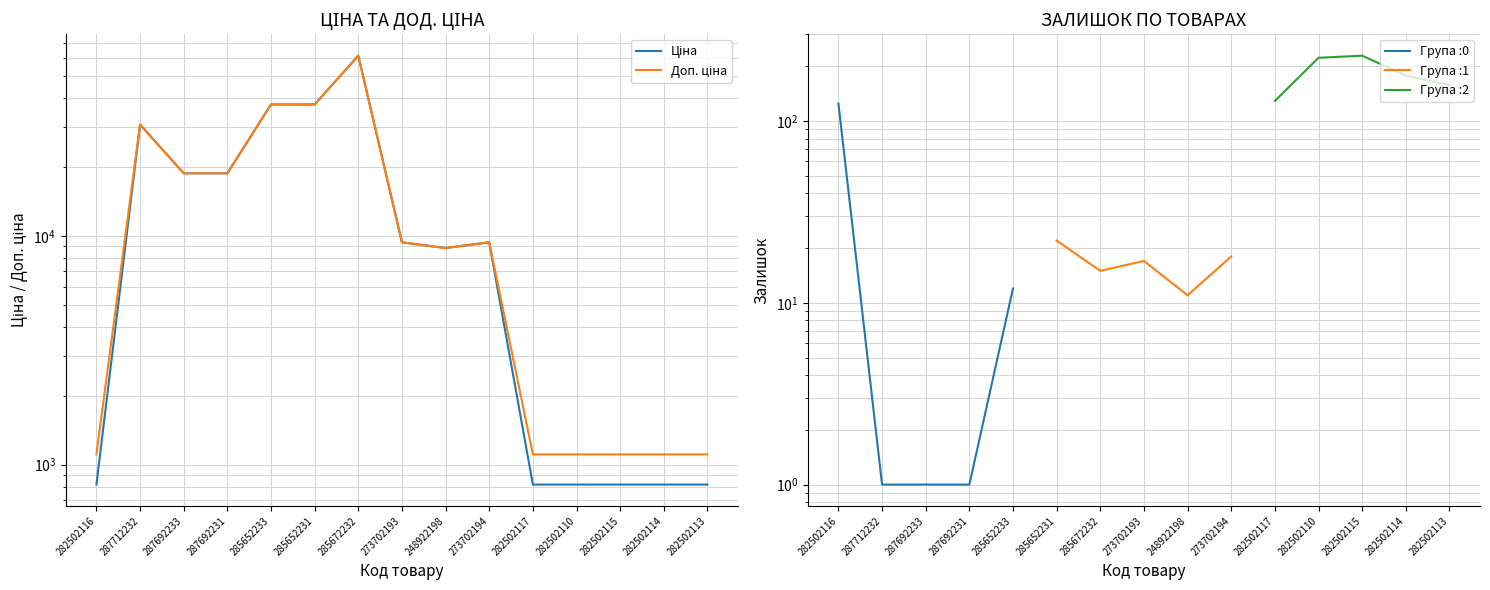

What is the average value of the Доп. ціна series?

15947.5